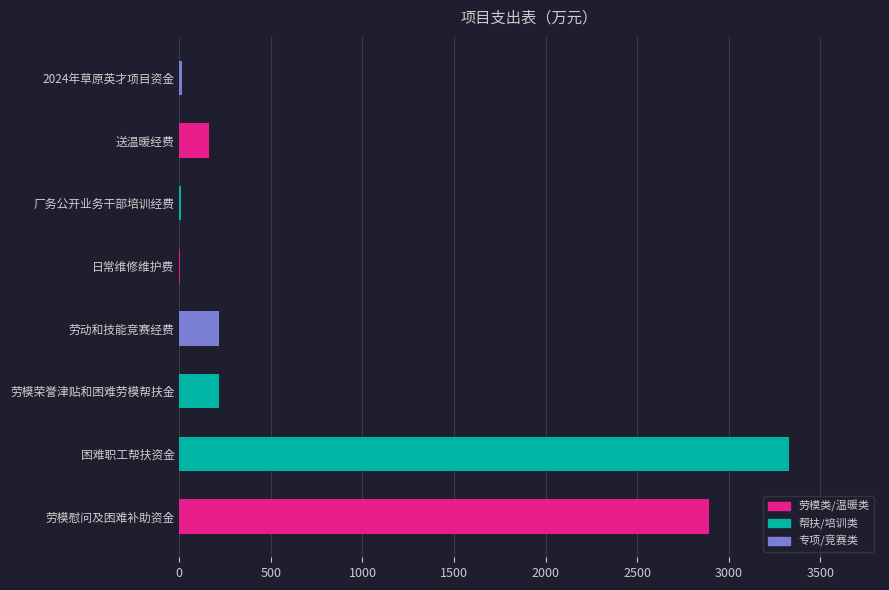

Are the bars horizontal?

Yes